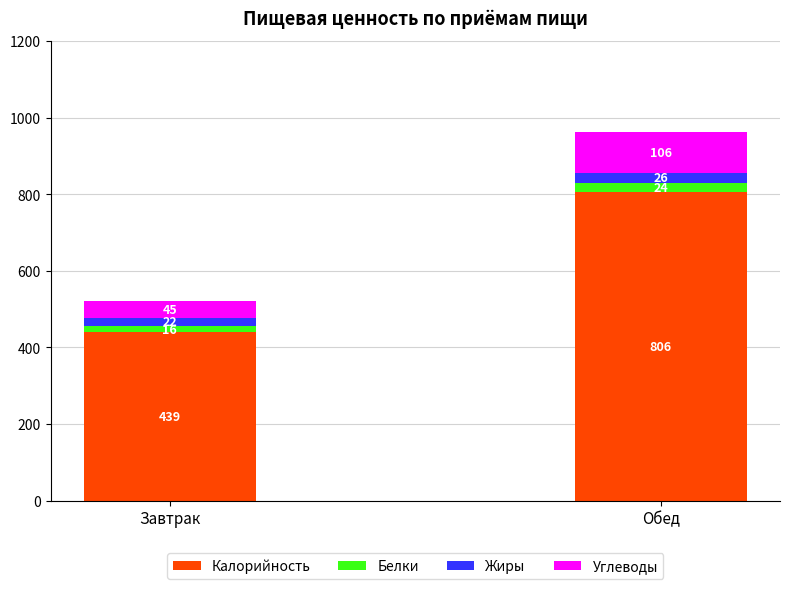

What is the total value across all series at Обед?

962